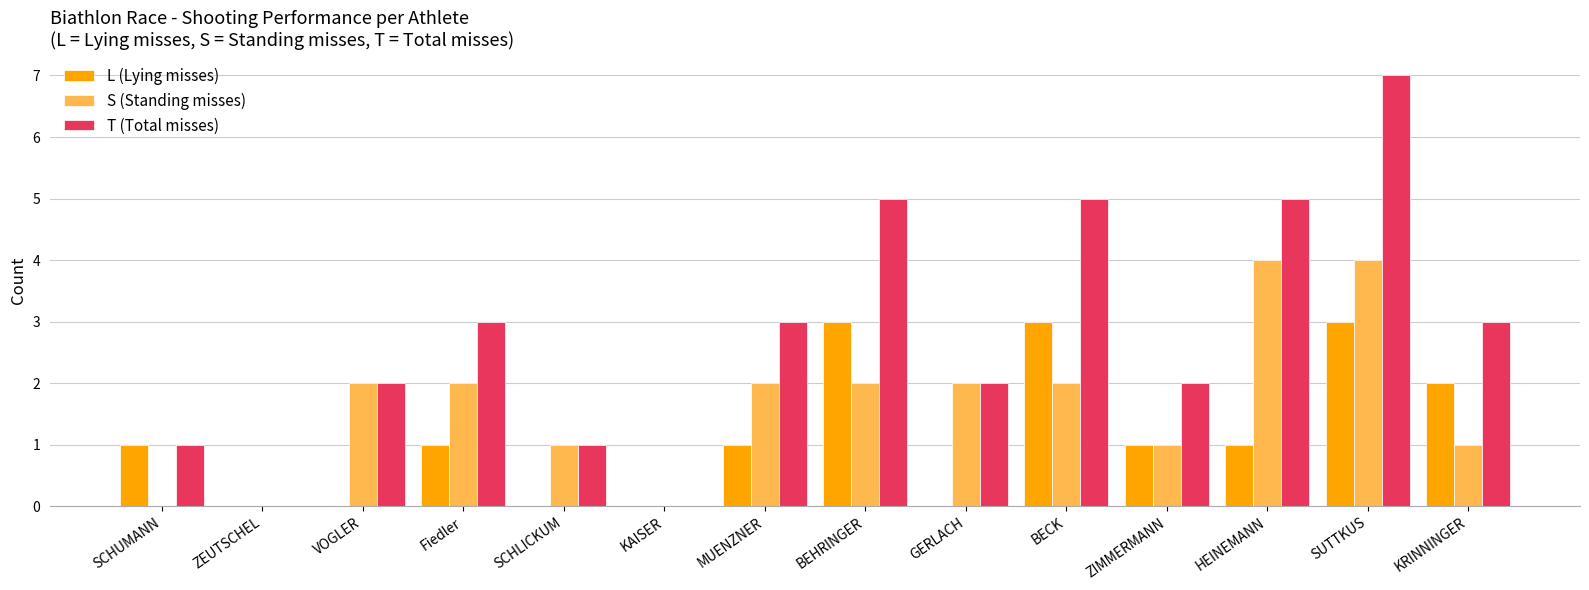

Which series has the largest total across all categories?

T (Total misses)